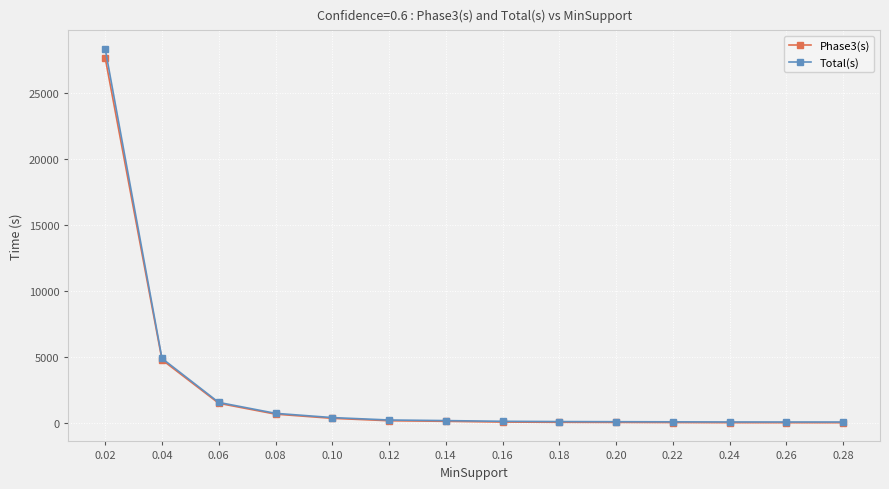

Which series has the largest range (max minus min)?

Total(s)